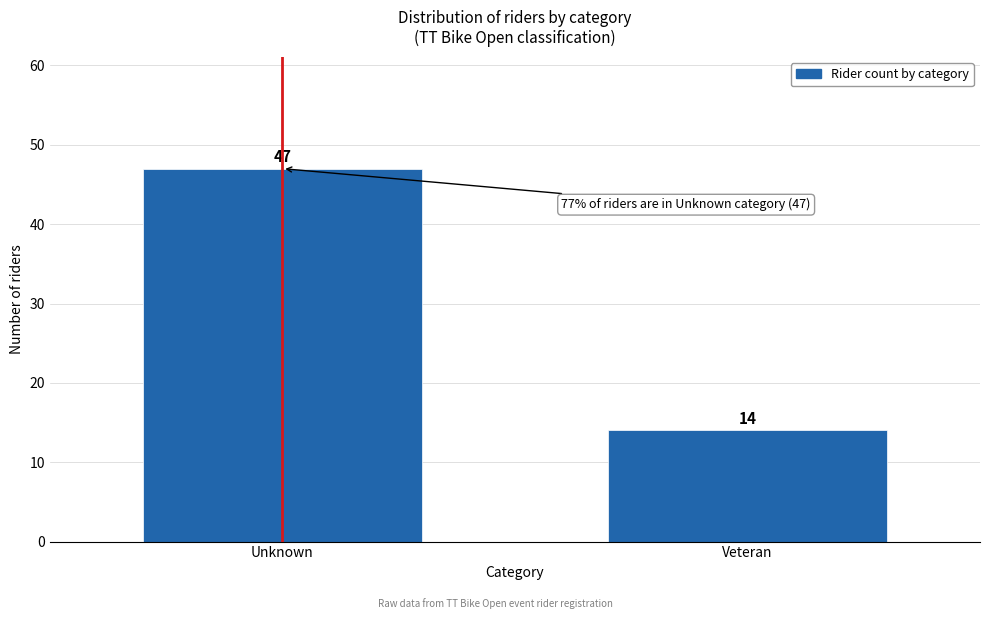

Reading left to right, transcribe all the data shown in this chart.

Unknown=47	Veteran=14